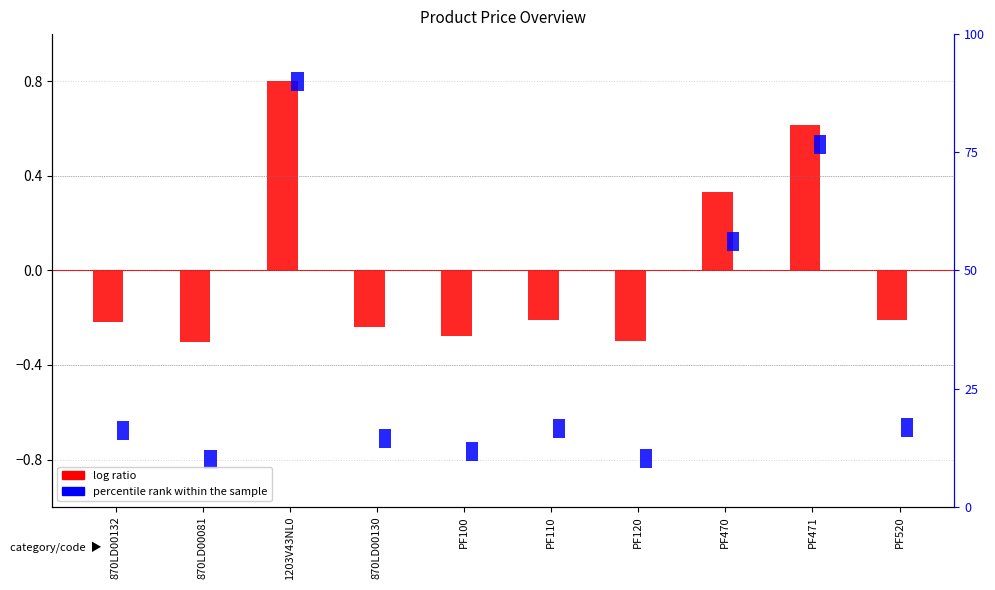

What is the sum of the percentile rank within the sample values at PF471 and PF110?

0.2